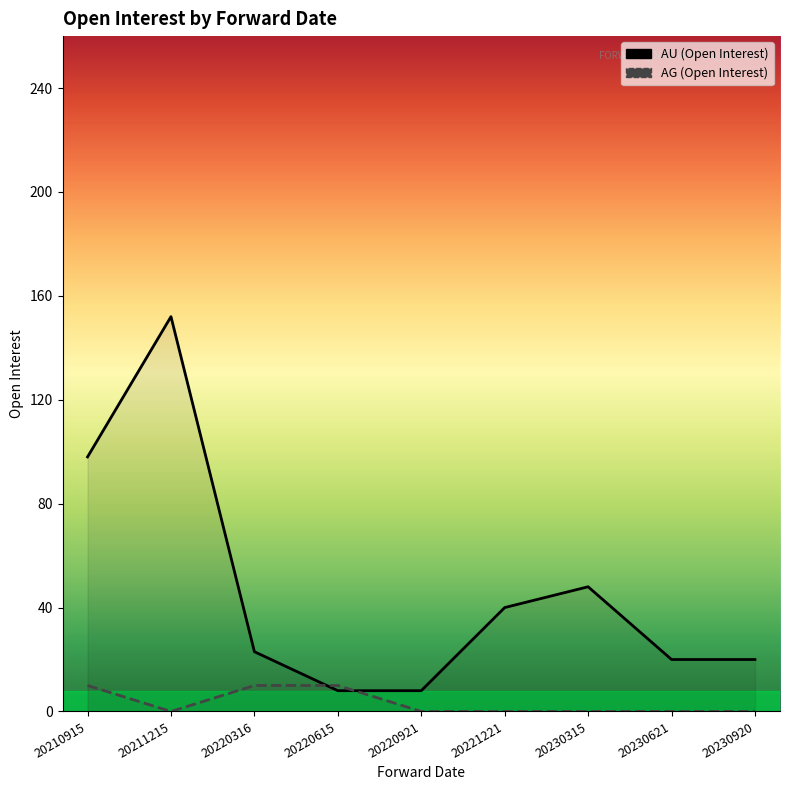

How many series are shown in this chart?

2